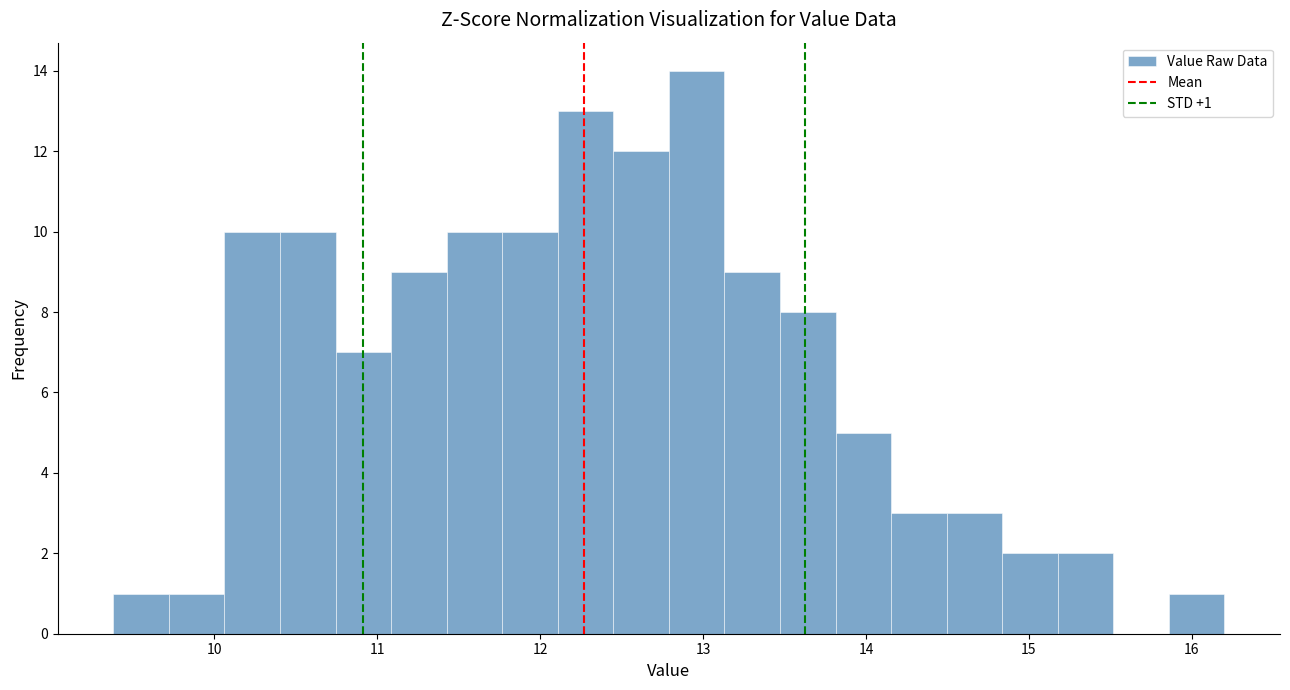

Read against the x-axis, roughly where is the centre of the tallest bar?

13.0